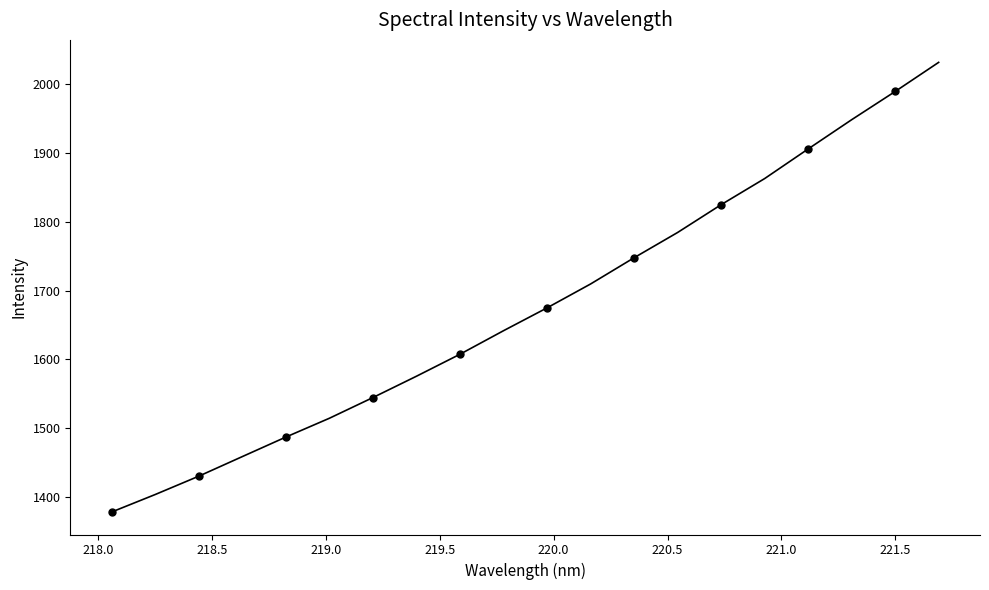

True or false: the data has more than 0 interior local peaks.

False